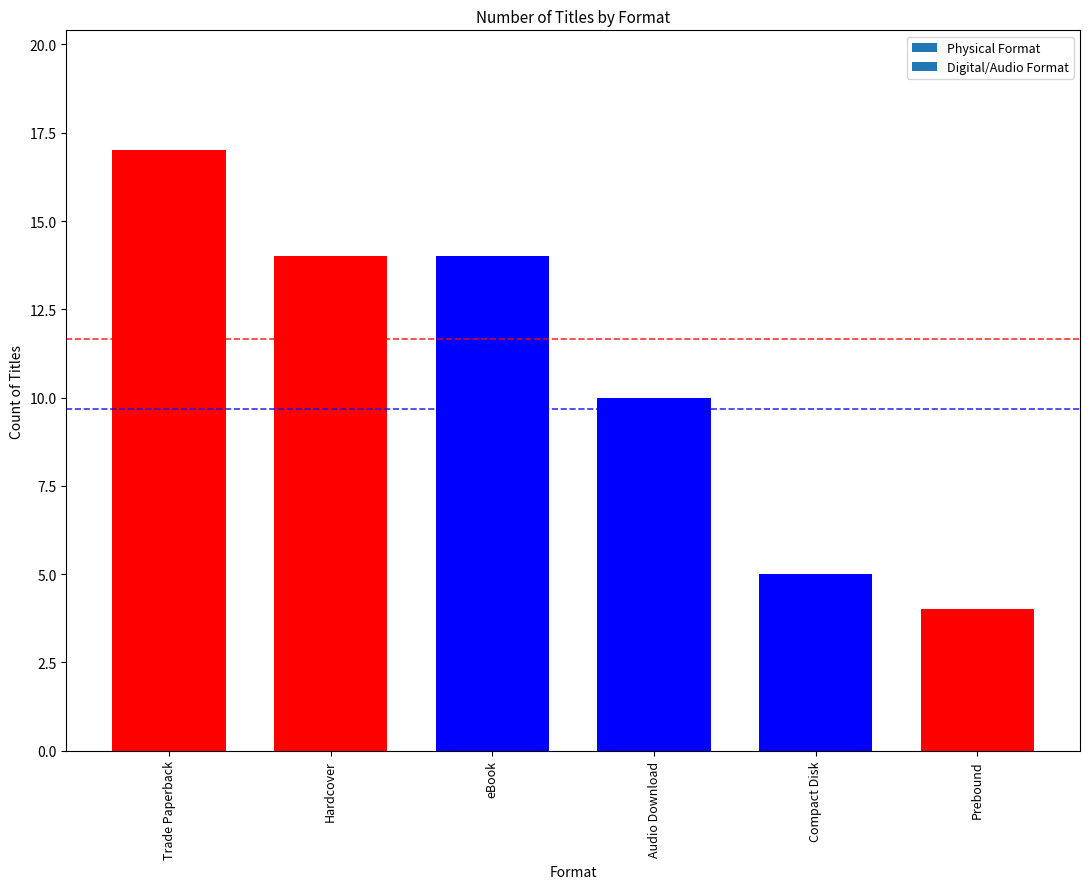

Reading left to right, list all the values displayed in this chart.

17	14	14	10	5	4